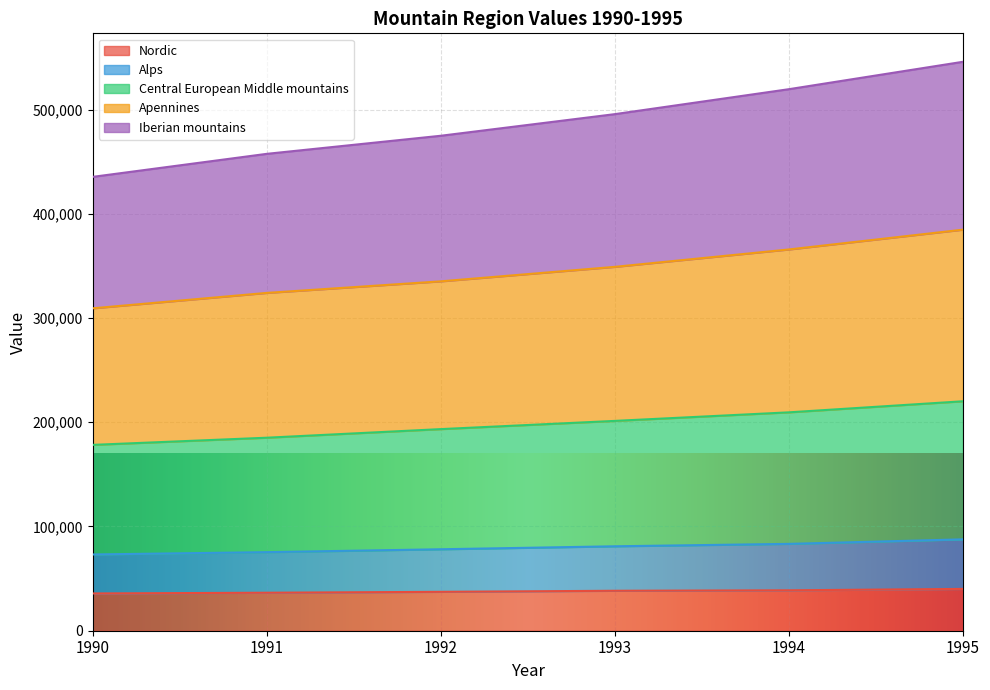

Which series changed the most between 1991 and 1995?

Iberian mountains